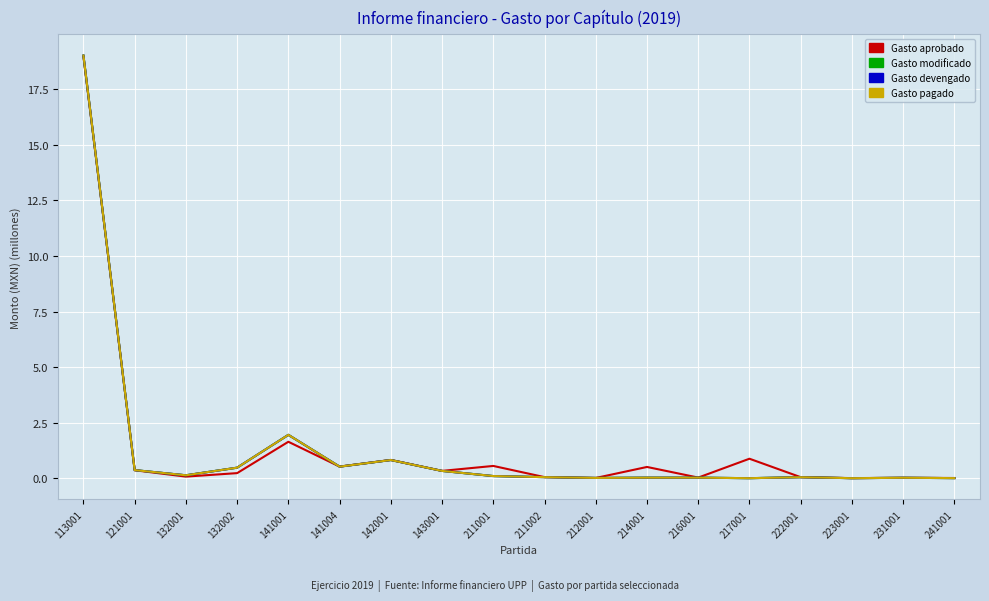

True or false: Gasto devengado and Gasto pagado intersect in this chart.

False